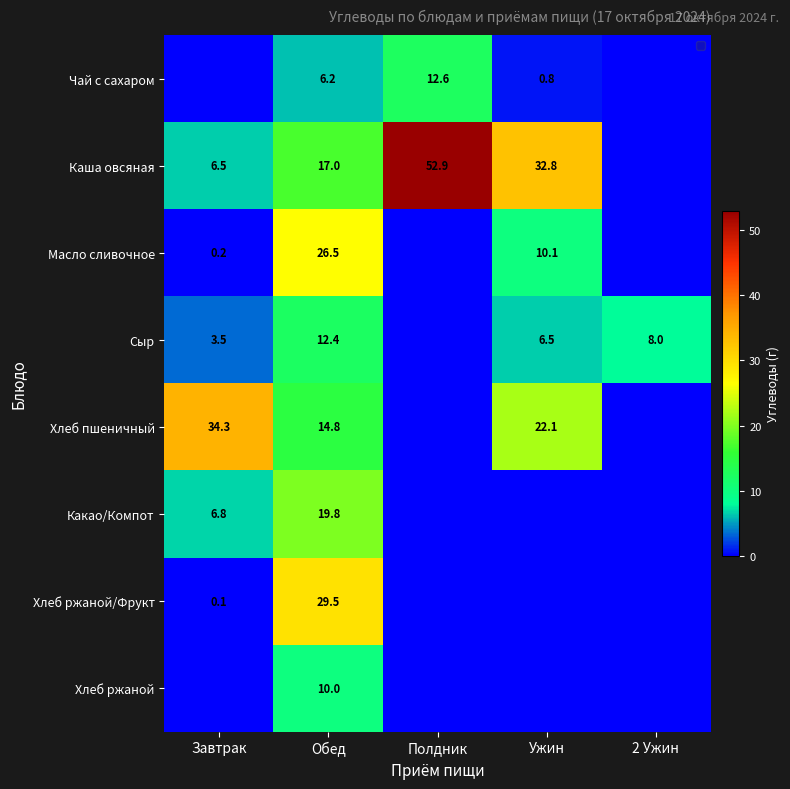

True or false: Сыр has a value of 3.5 at Завтрак.

True